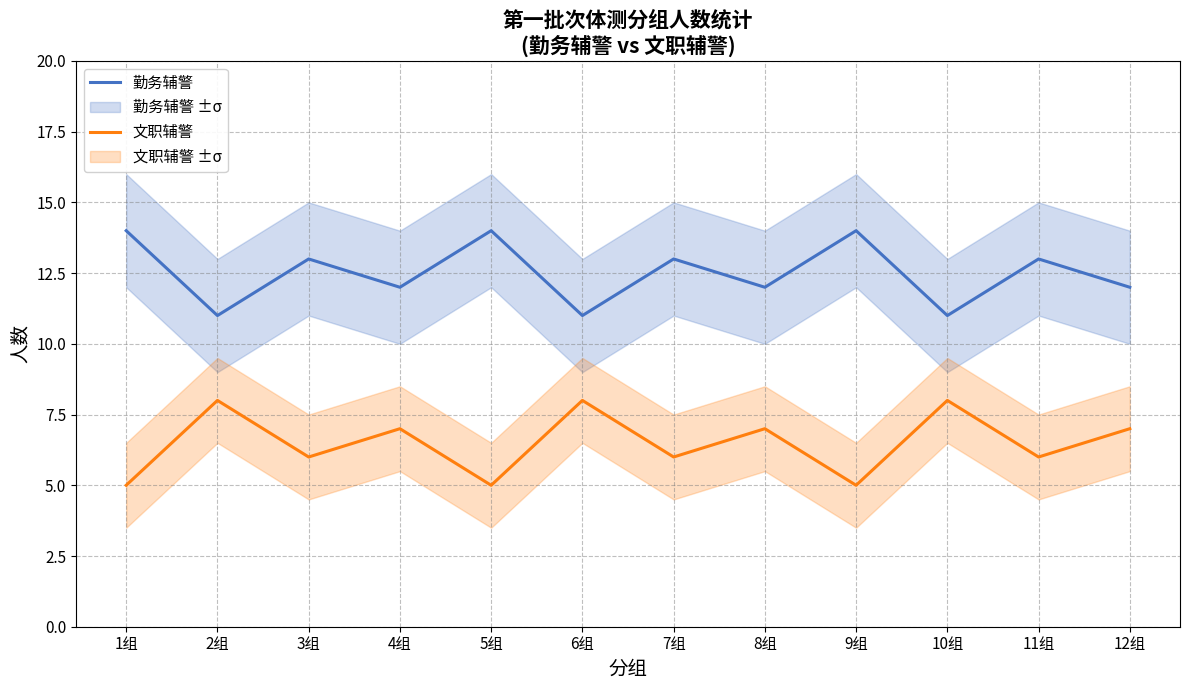

What are all the series names shown in the legend?

勤务辅警, 文职辅警